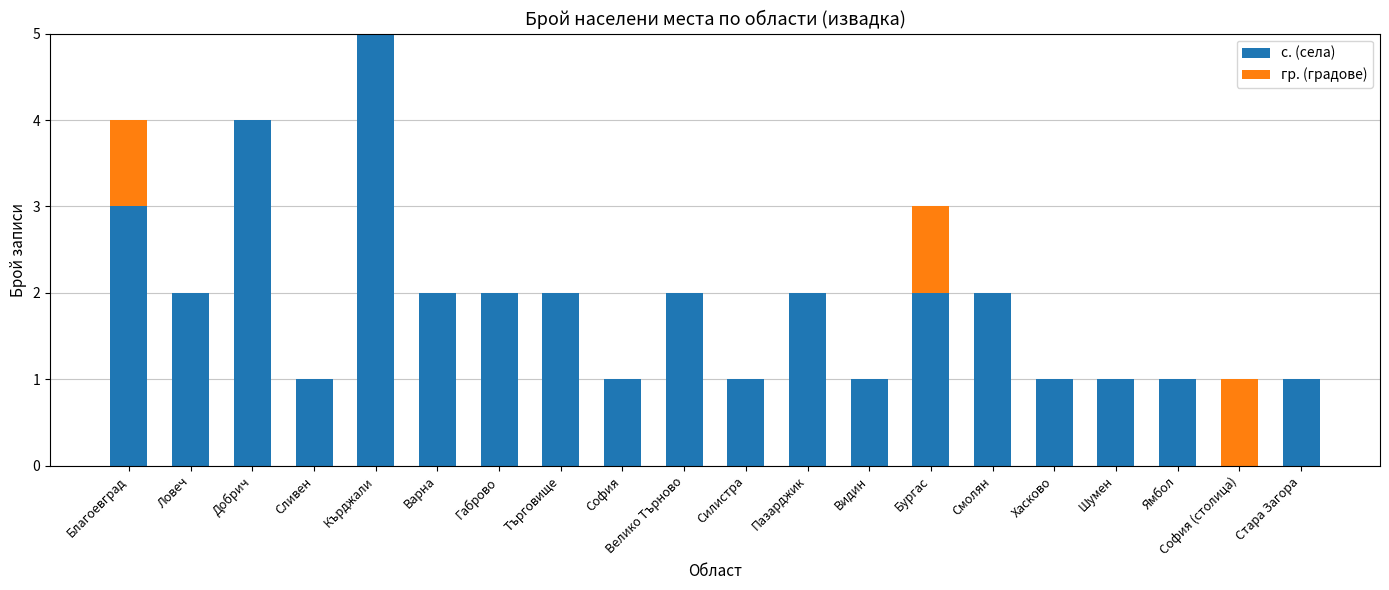

Is it true that с. (села) equals 2 at Ловеч?

True